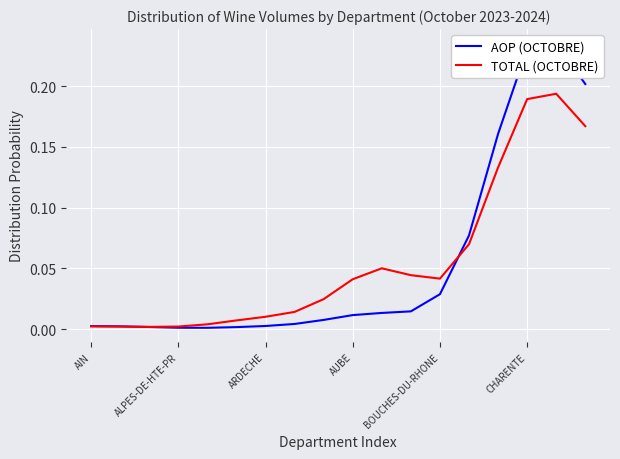

Which series has the largest total across all categories?

AOP (OCTOBRE)